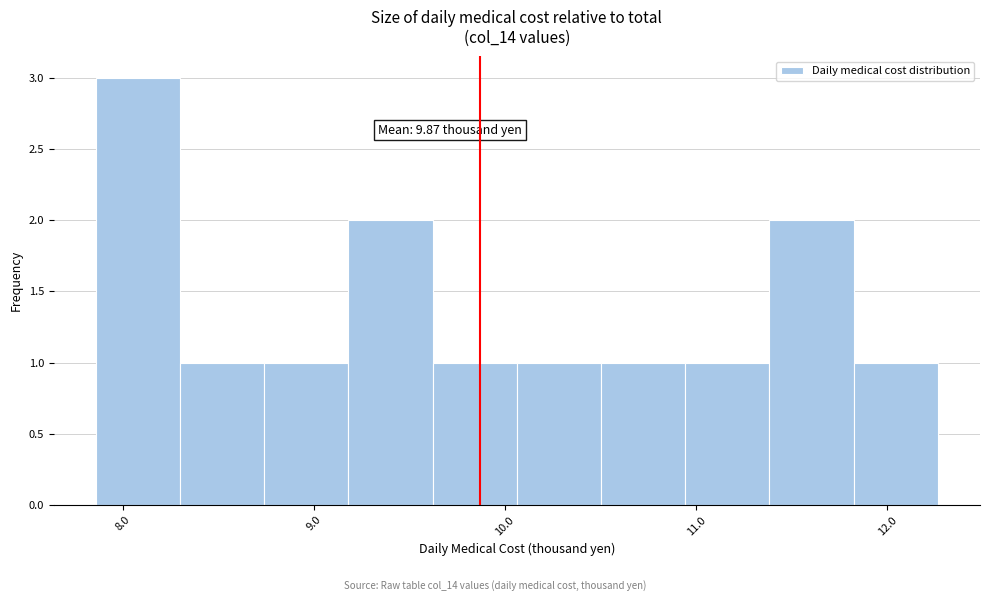

Which range on the x-axis has the tallest bar?

7.9 to 8.3